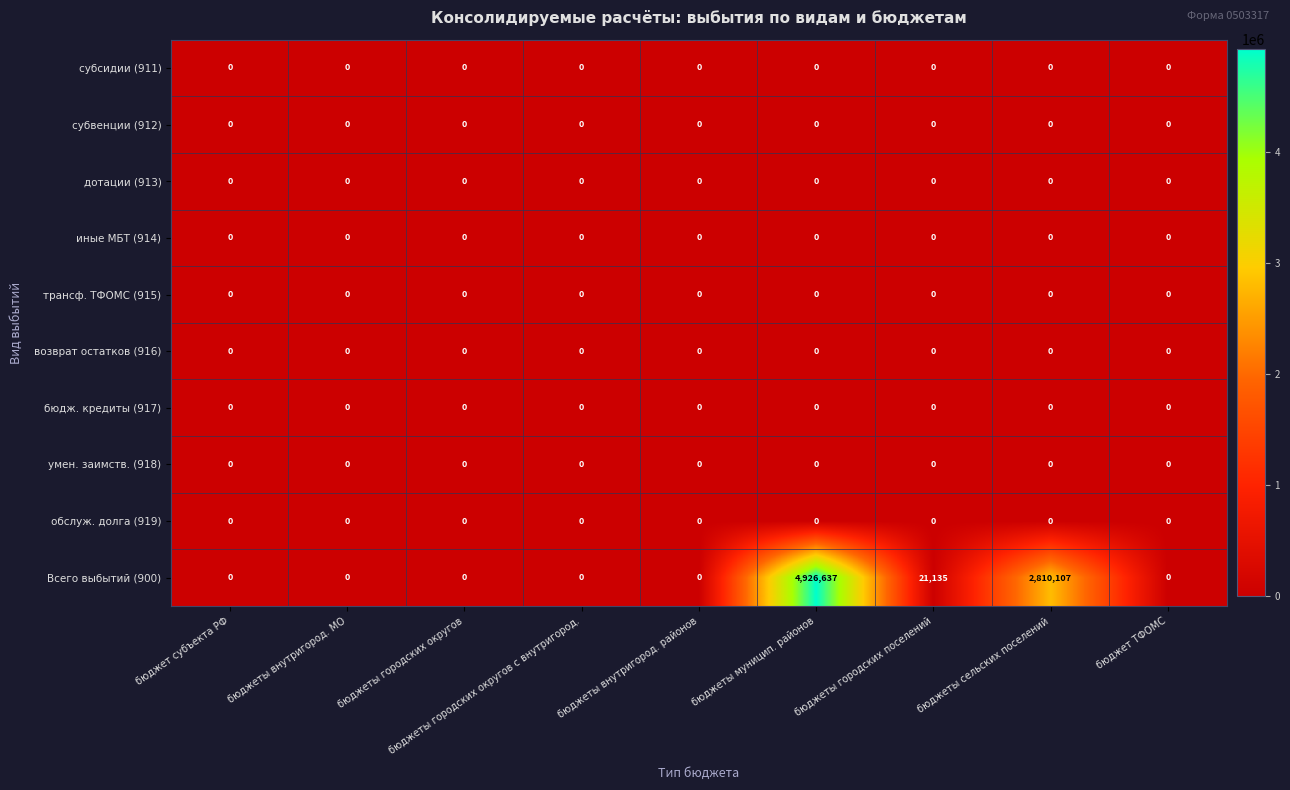

At which category is the sum across all series the highest?

бюджеты муницип. районов